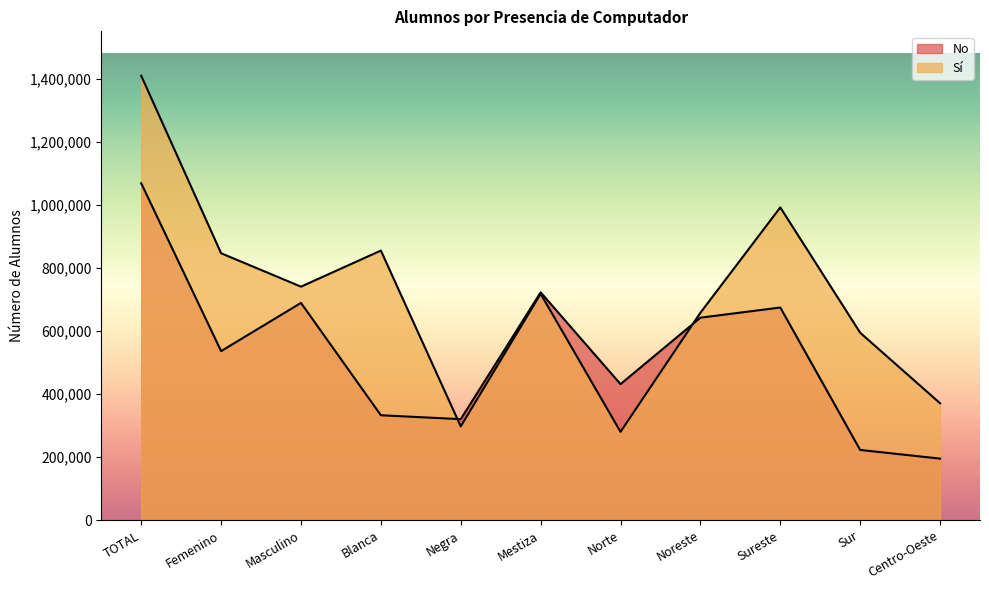

True or false: No and Sí cross at least once.

True